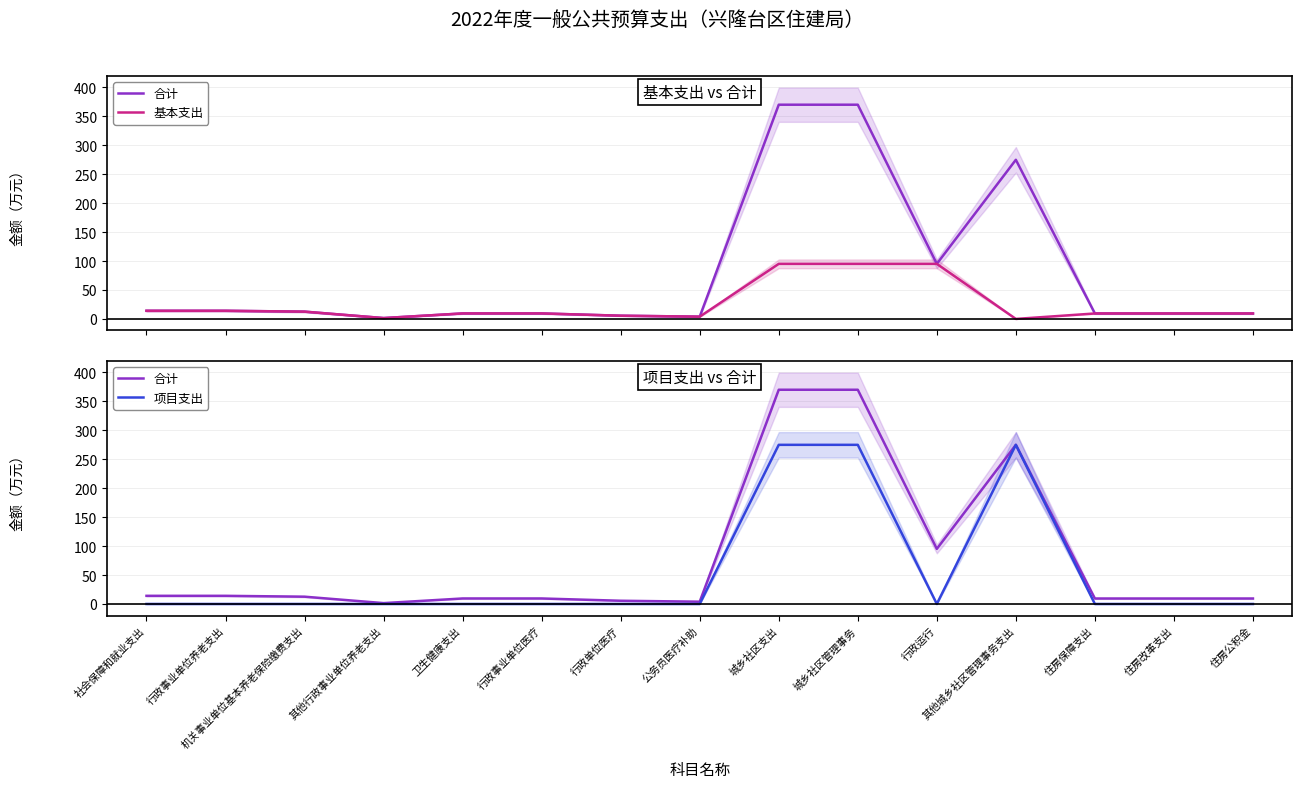

Which series changed the most between 行政事业单位养老支出 and 卫生健康支出?

合计